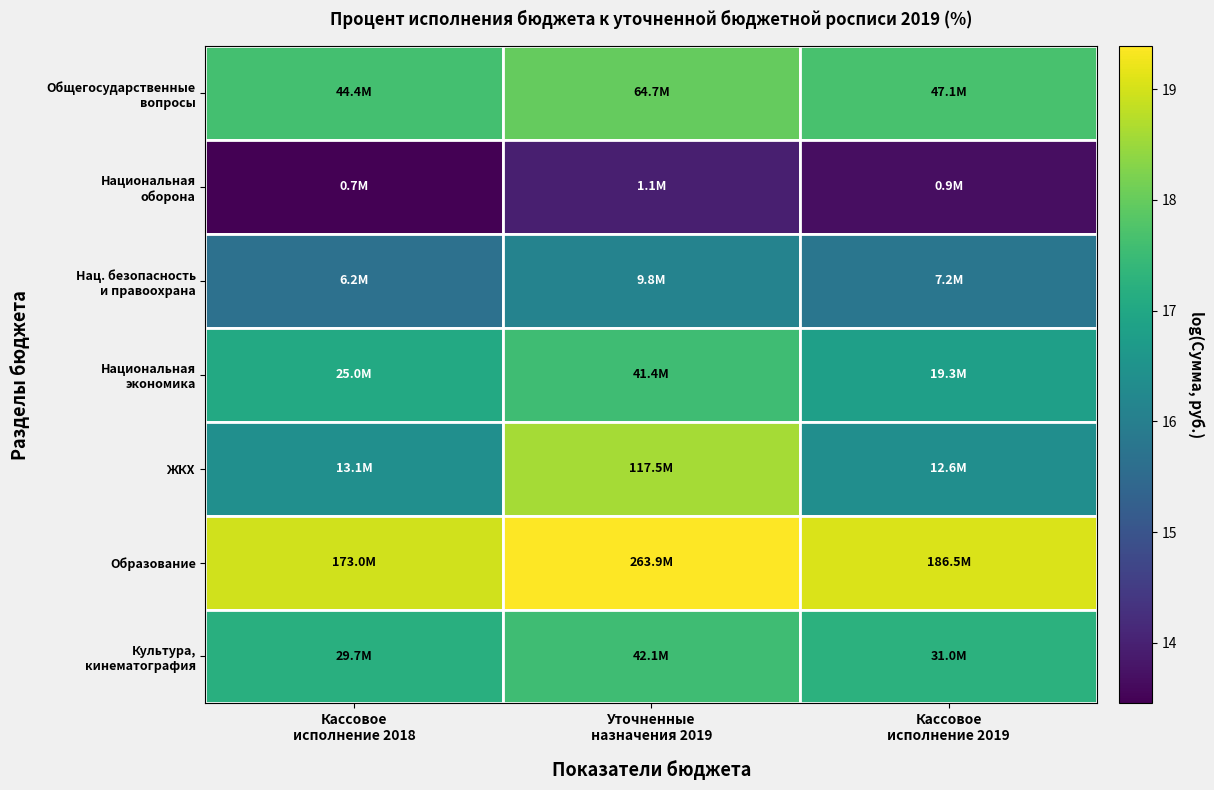

True or false: Общегосударственные вопросы has a value of 25.5 at Уточненные назначения 2019.

False